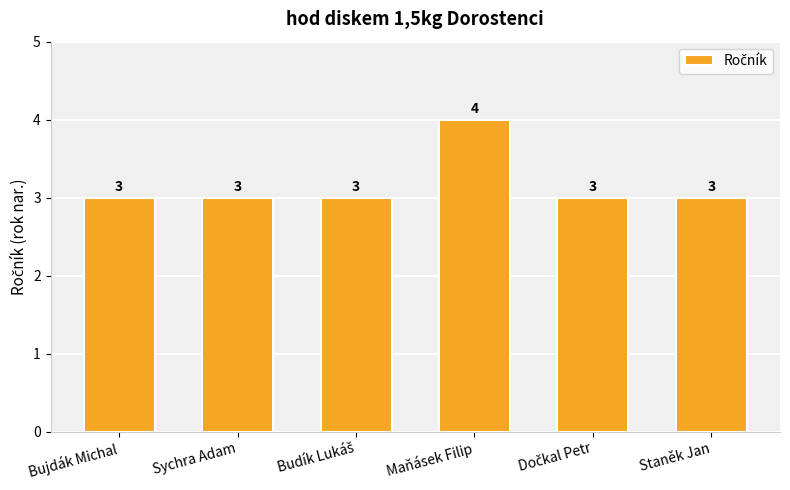

What position from the right is Staněk Jan?

1